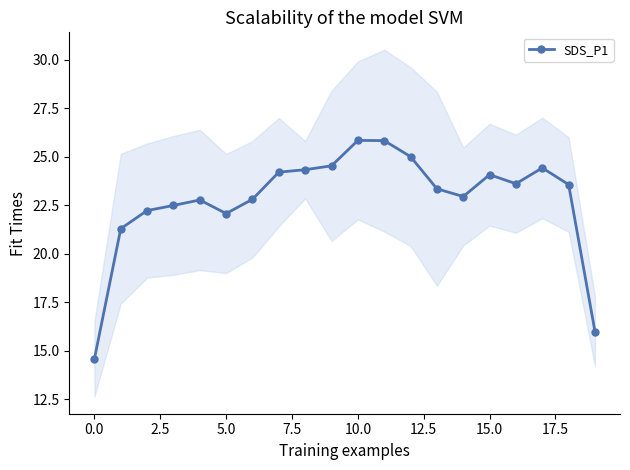

What is the value of the 5th point from the left?

22.8